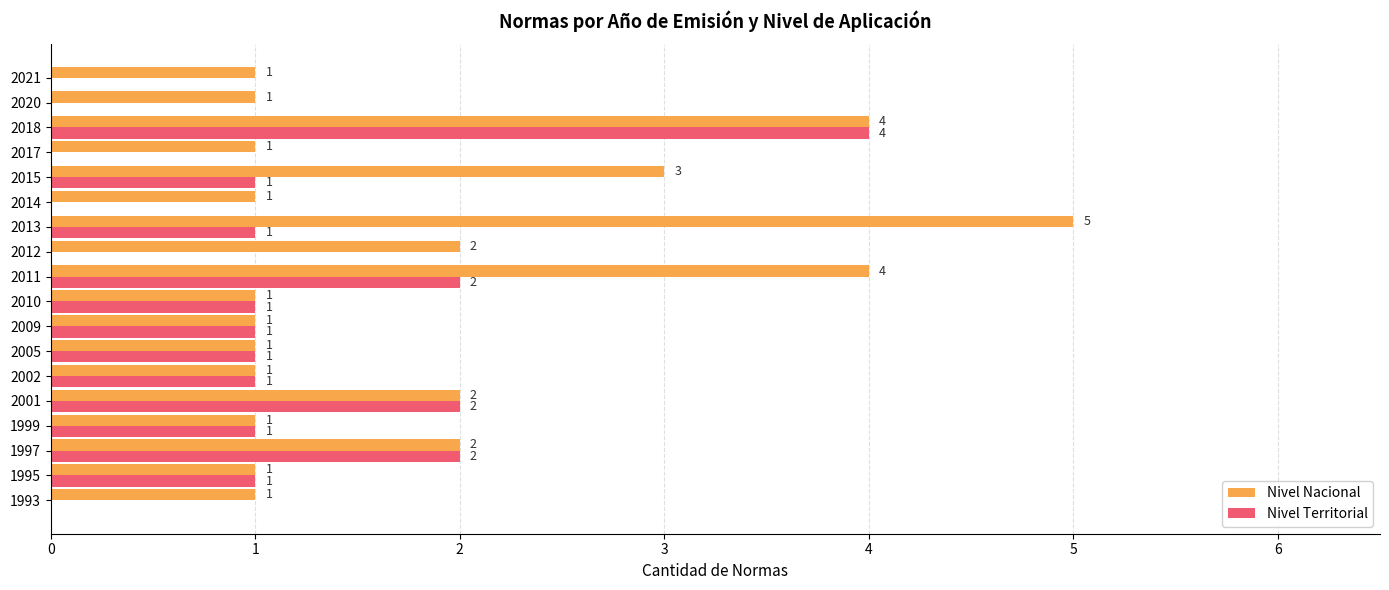

The value of Nivel Territorial at 2017 is 0. True or false?

True